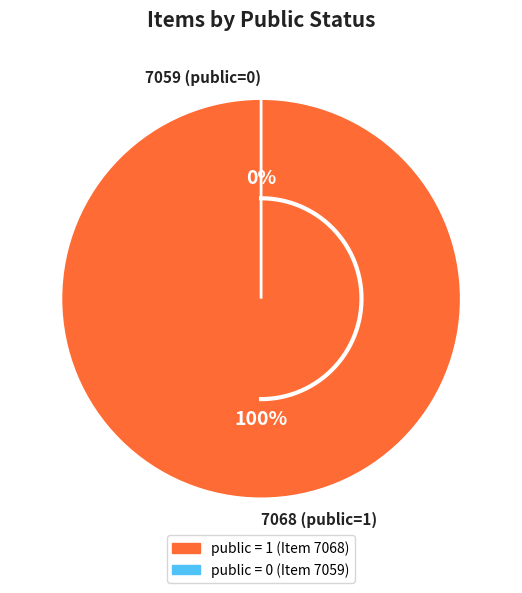

To the nearest percent, what is the difference between the 7068 (public=1) and 7059 (public=0) slice percentages?

100%